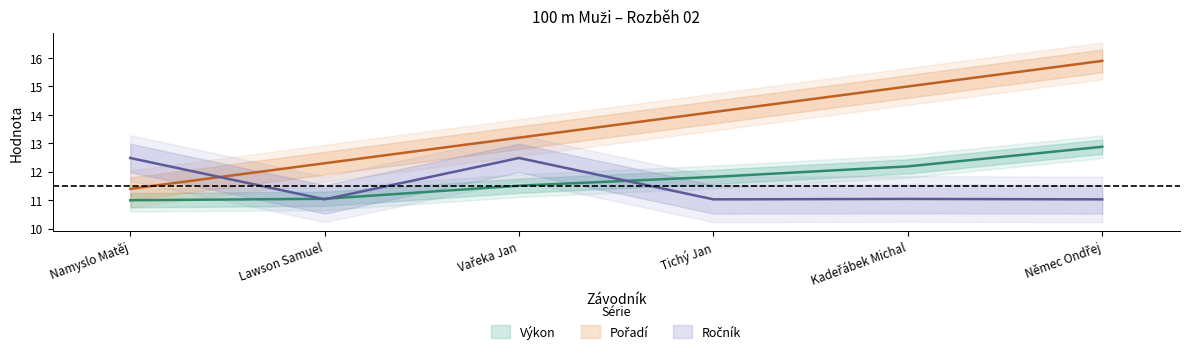

How many values in the Pořadí series exceed 14?

3